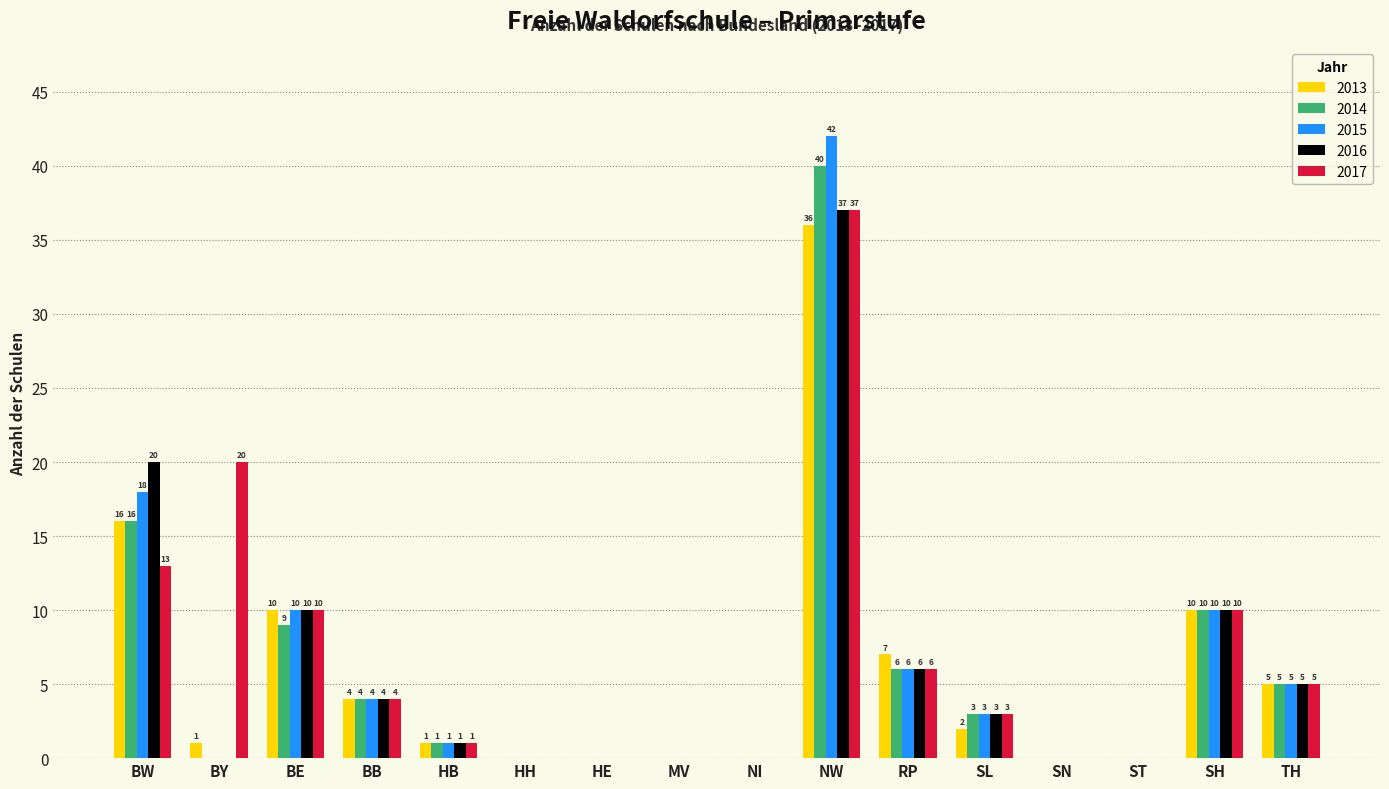

Which series has the largest total across all categories?

2017